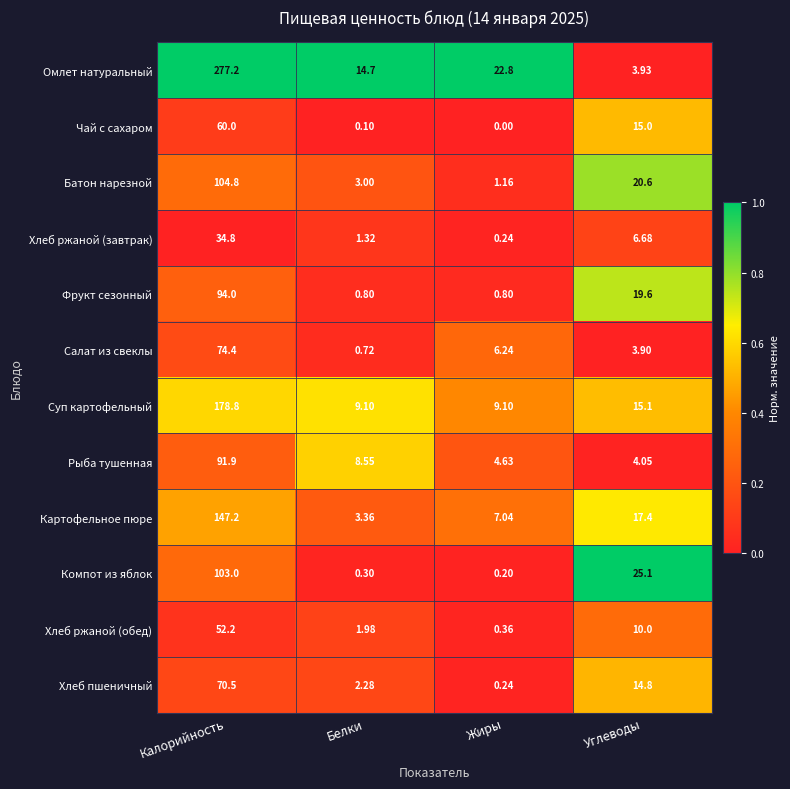

Where does the Чай с сахаром series first go above 15?

Калорийность